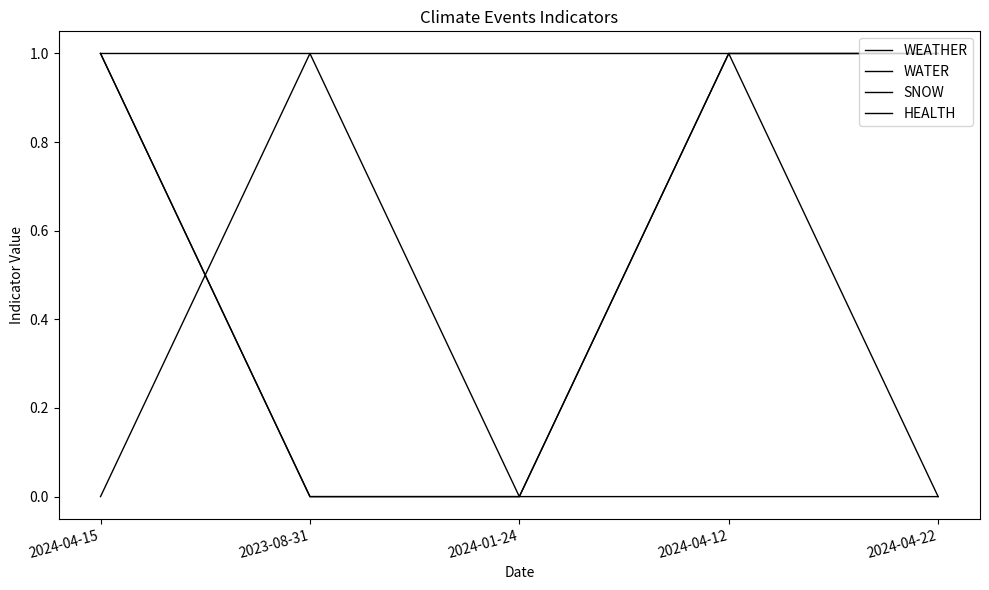

What are all the series names shown in the legend?

WEATHER, WATER, SNOW, HEALTH